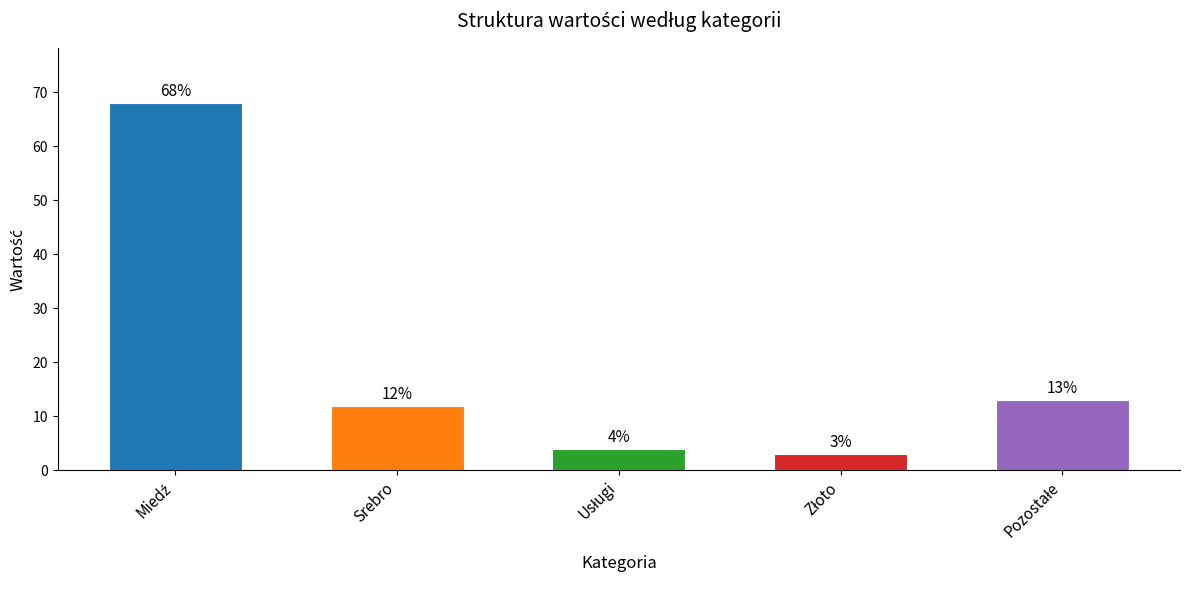

What is the average value?

20